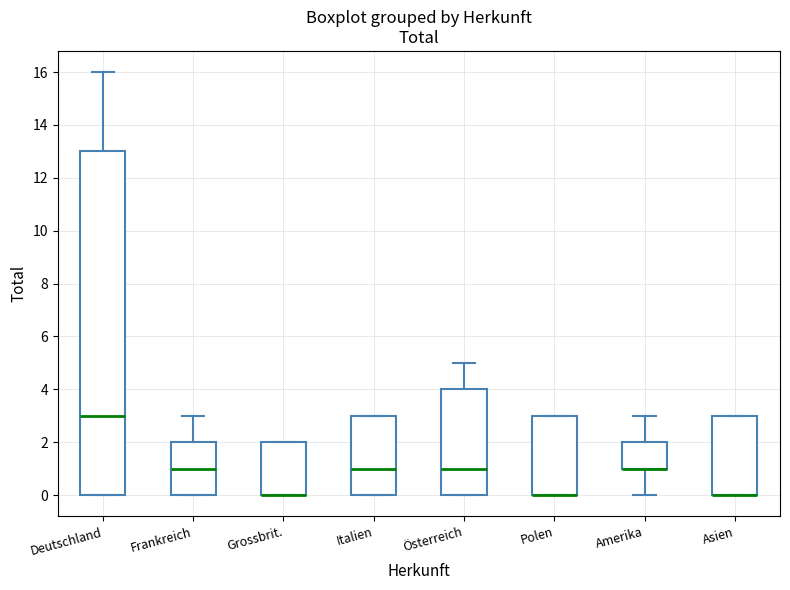

Where is the lower edge of the box for Frankreich on the y-axis? The values are not printed on the chart, so give them approximately, as read against the axis.

0